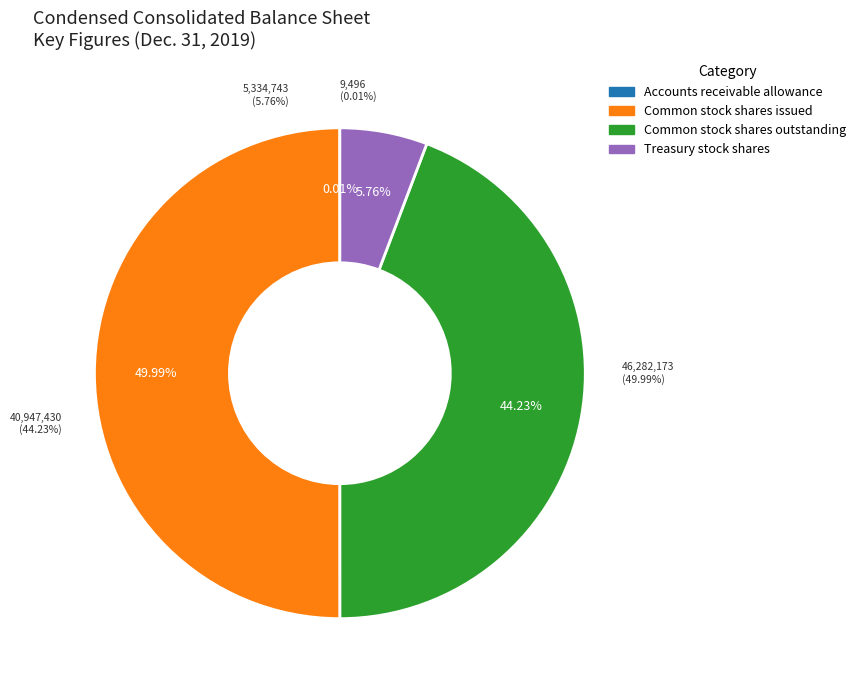

Is there any slice that represents more than half of the pie?

No